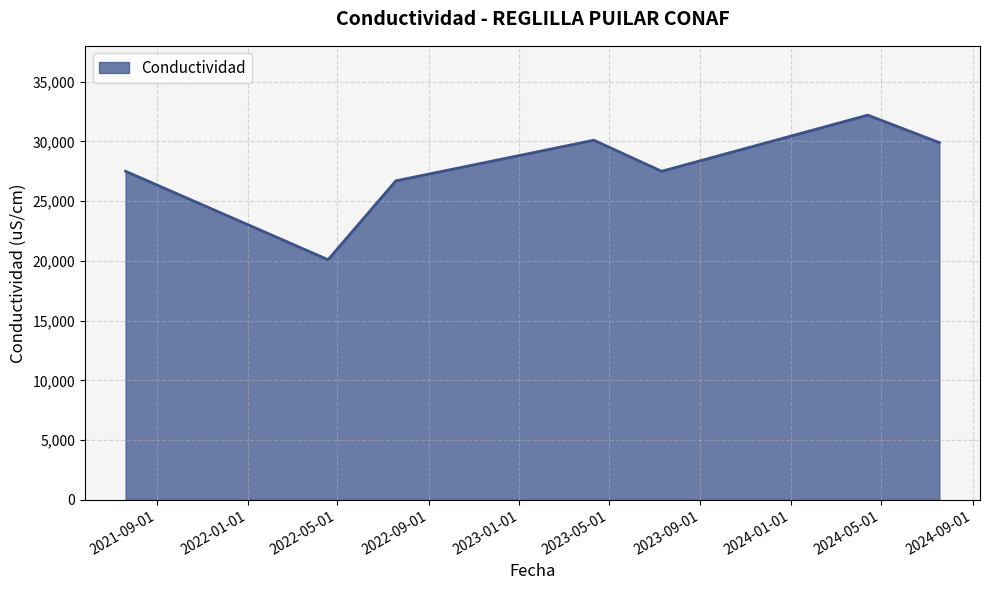

What is the average value?

27714